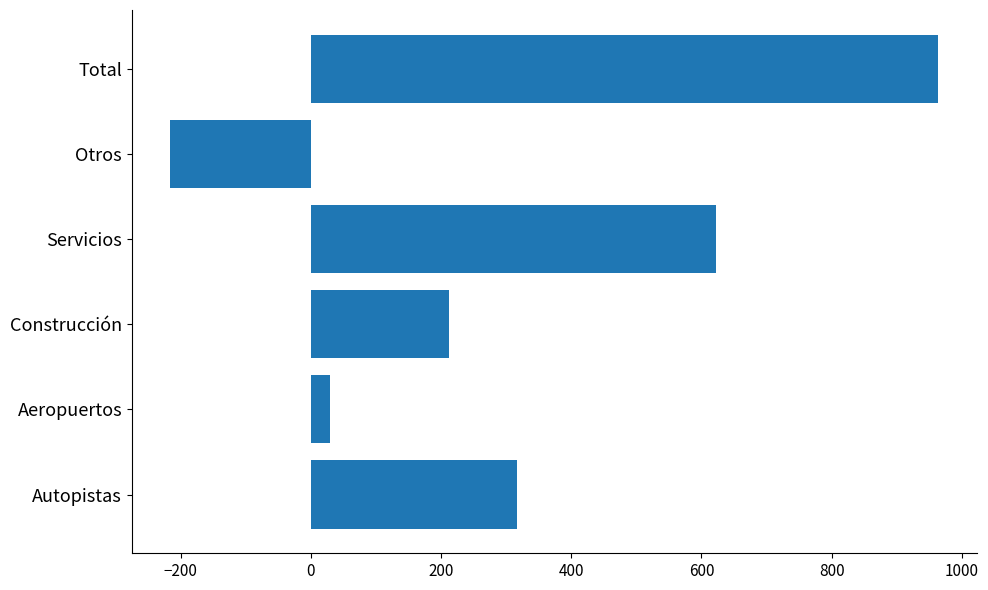

At which label is the value closest to 374?

Autopistas